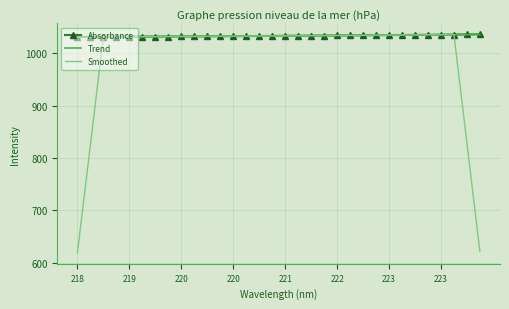

What is the minimum value for Absorbance?

1031.0